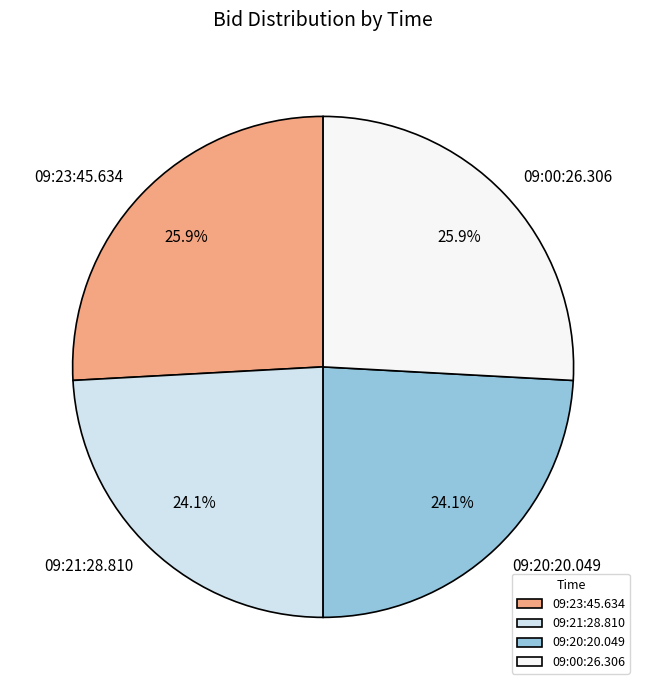

True or false: 09:20:20.049 accounts for 24% of the total.

True